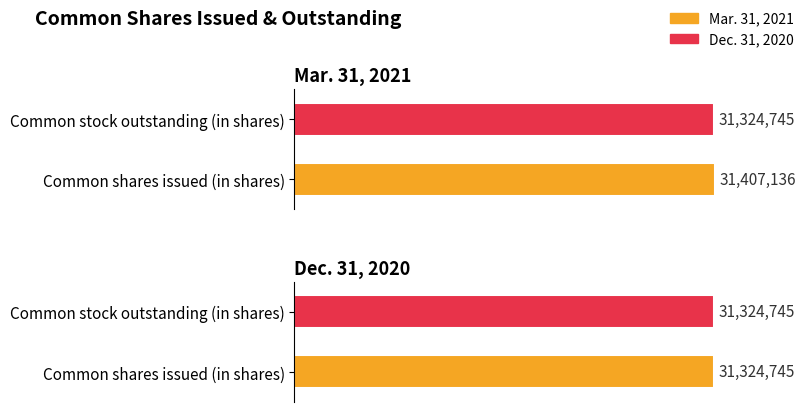

What is the sum of the Dec. 31, 2020 values at Common stock outstanding (in shares) and Common shares issued (in shares)?

62649490